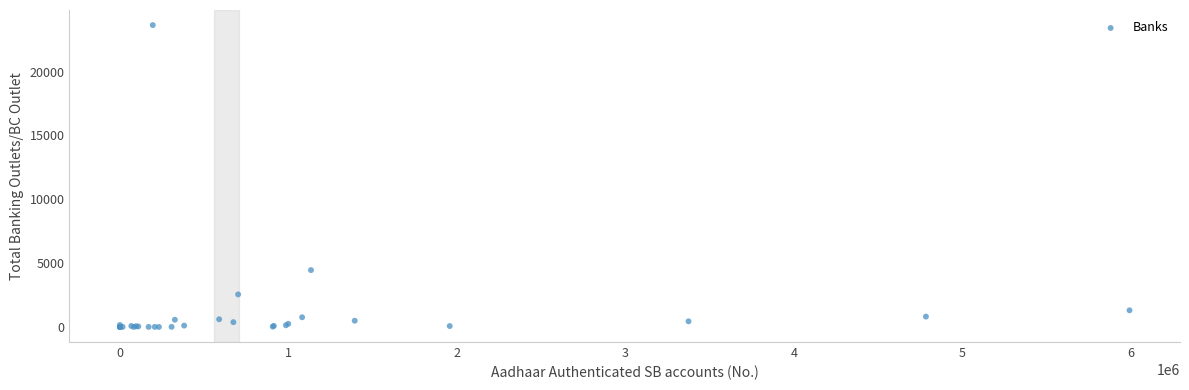

What Y value in the scatter plot is closest to 11819?

4450